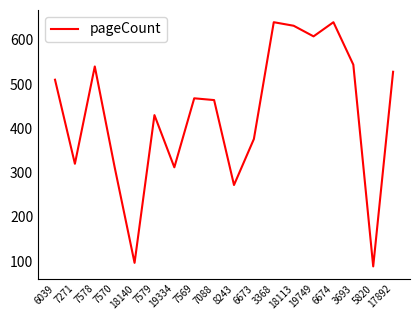

What is the change in value from 19749 to 6674?

+32